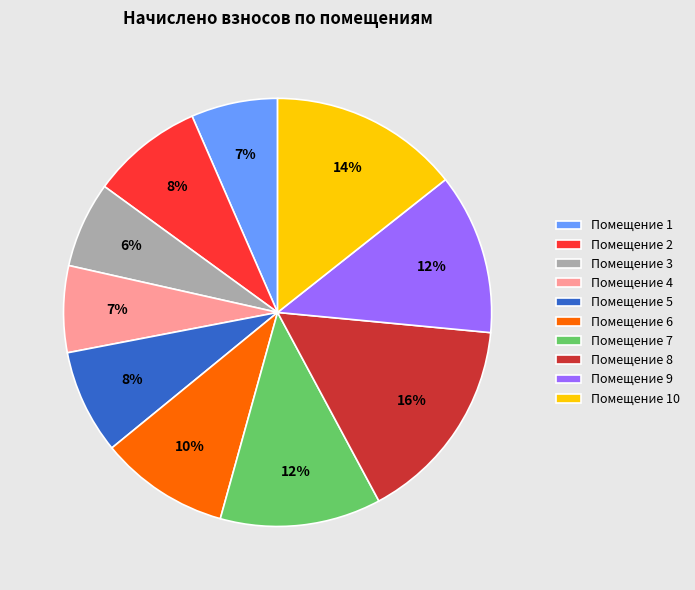

Combined, do Помещение 4 and Помещение 3 account for over 50%?

No